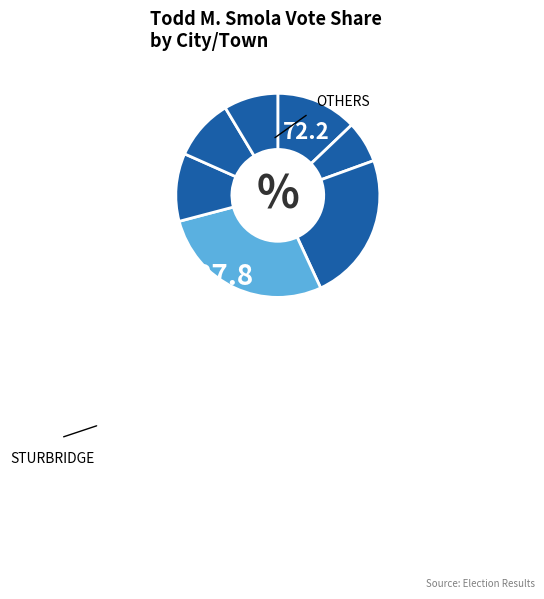

Is there any slice that represents more than half of the pie?

No